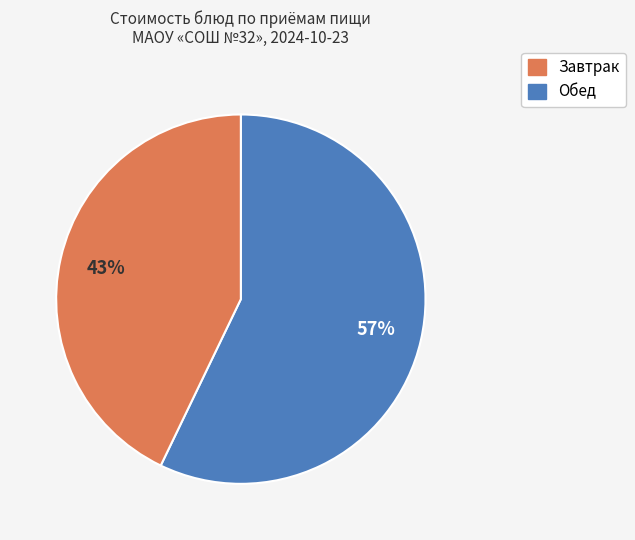

To the nearest percent, what is the difference between the largest and smallest slice percentages?

14%